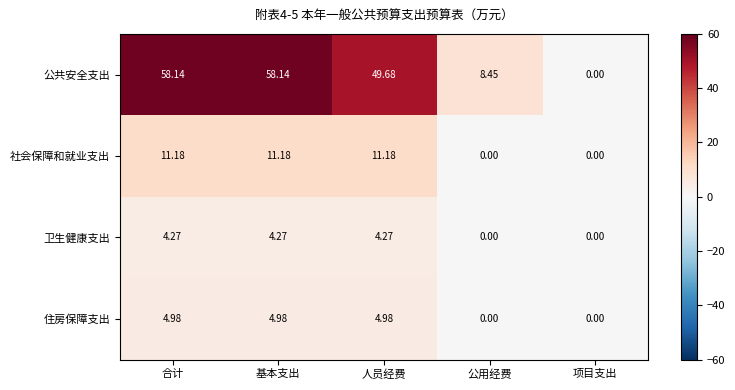

Is the value of 社会保障和就业支出 at 基本支出 greater than the value of 卫生健康支出 at 基本支出?

Yes